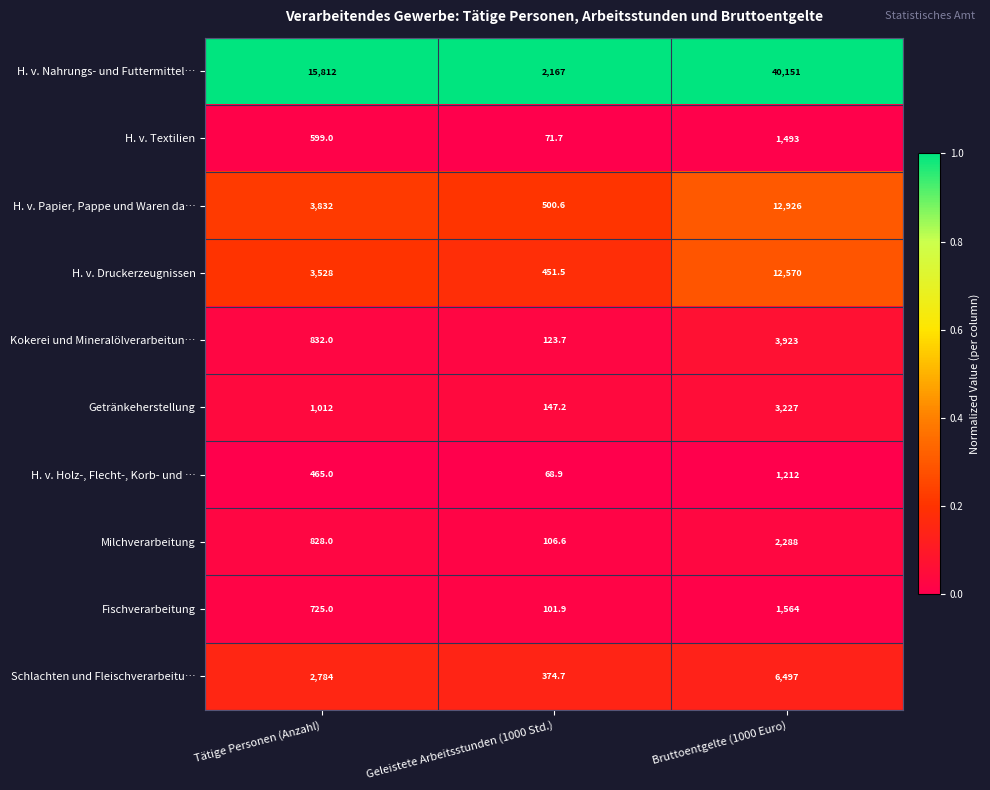

Reading right to left, transcribe all the data shown in this chart.

H. v. Nahrungs- und Futtermittel…: Bruttoentgelte (1000 Euro)=40151.0	Geleistete Arbeitsstunden (1000 Std.)=2167.0	Tätige Personen (Anzahl)=15812.0
H. v. Textilien: Bruttoentgelte (1000 Euro)=1493.0	Geleistete Arbeitsstunden (1000 Std.)=71.7	Tätige Personen (Anzahl)=599.0
H. v. Papier, Pappe und Waren da…: Bruttoentgelte (1000 Euro)=12926.0	Geleistete Arbeitsstunden (1000 Std.)=500.6	Tätige Personen (Anzahl)=3832.0
H. v. Druckerzeugnissen: Bruttoentgelte (1000 Euro)=12570.0	Geleistete Arbeitsstunden (1000 Std.)=451.5	Tätige Personen (Anzahl)=3528.0
Kokerei und Mineralölverarbeitun…: Bruttoentgelte (1000 Euro)=3923.0	Geleistete Arbeitsstunden (1000 Std.)=123.7	Tätige Personen (Anzahl)=832.0
Getränkeherstellung: Bruttoentgelte (1000 Euro)=3227.0	Geleistete Arbeitsstunden (1000 Std.)=147.2	Tätige Personen (Anzahl)=1012.0
H. v. Holz-, Flecht-, Korb- und …: Bruttoentgelte (1000 Euro)=1212.0	Geleistete Arbeitsstunden (1000 Std.)=68.9	Tätige Personen (Anzahl)=465.0
Milchverarbeitung: Bruttoentgelte (1000 Euro)=2288.0	Geleistete Arbeitsstunden (1000 Std.)=106.6	Tätige Personen (Anzahl)=828.0
Fischverarbeitung: Bruttoentgelte (1000 Euro)=1564.0	Geleistete Arbeitsstunden (1000 Std.)=101.9	Tätige Personen (Anzahl)=725.0
Schlachten und Fleischverarbeitu…: Bruttoentgelte (1000 Euro)=6497.0	Geleistete Arbeitsstunden (1000 Std.)=374.7	Tätige Personen (Anzahl)=2784.0